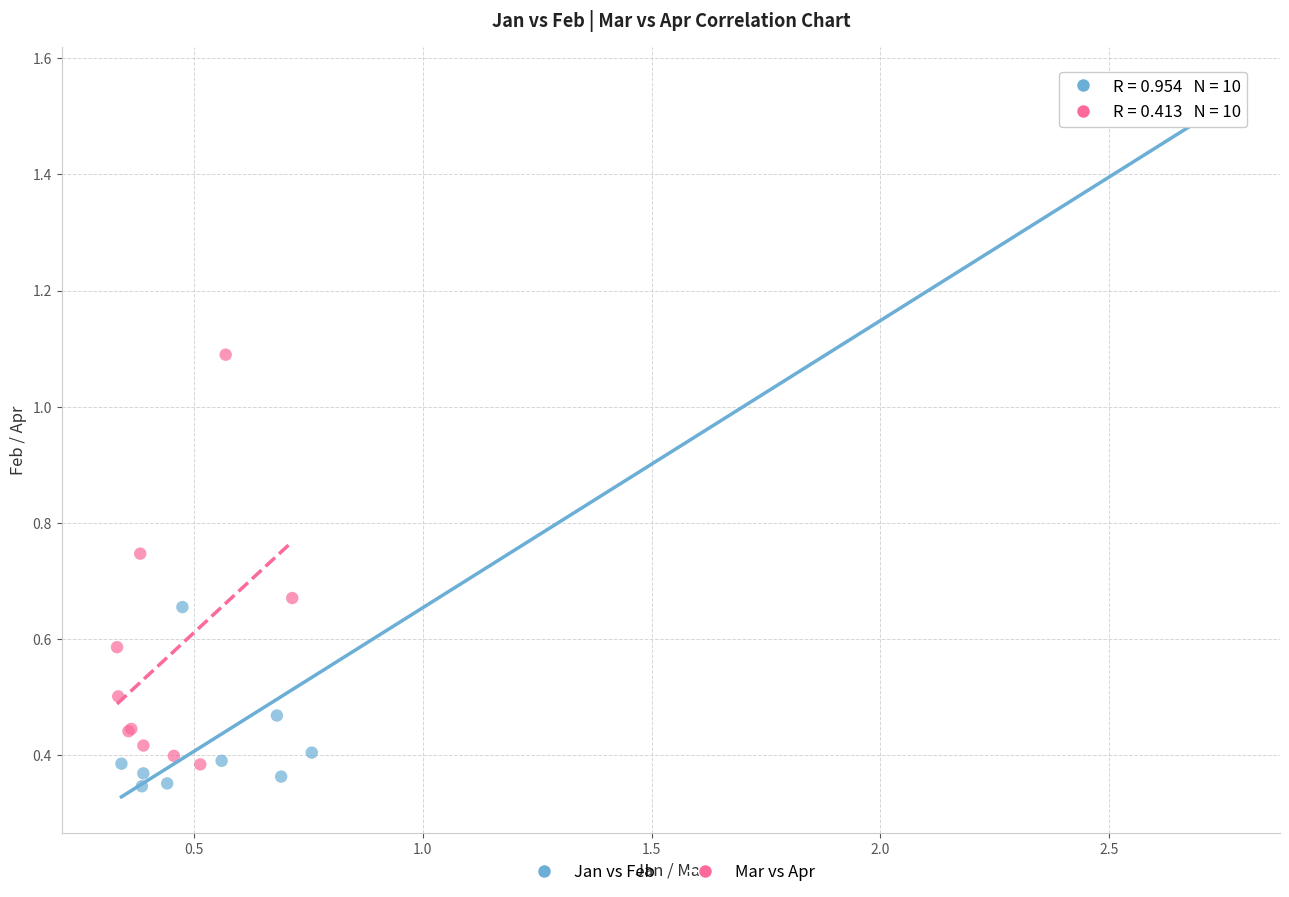

What are all the series names shown in the legend?

Jan vs Feb, Mar vs Apr